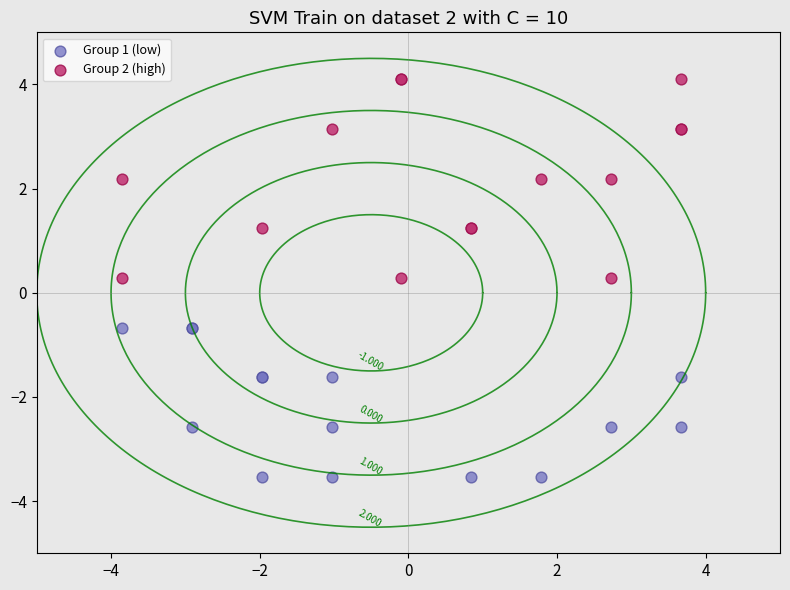

Which series has the widest spread of Y values?

Group 2 (high)